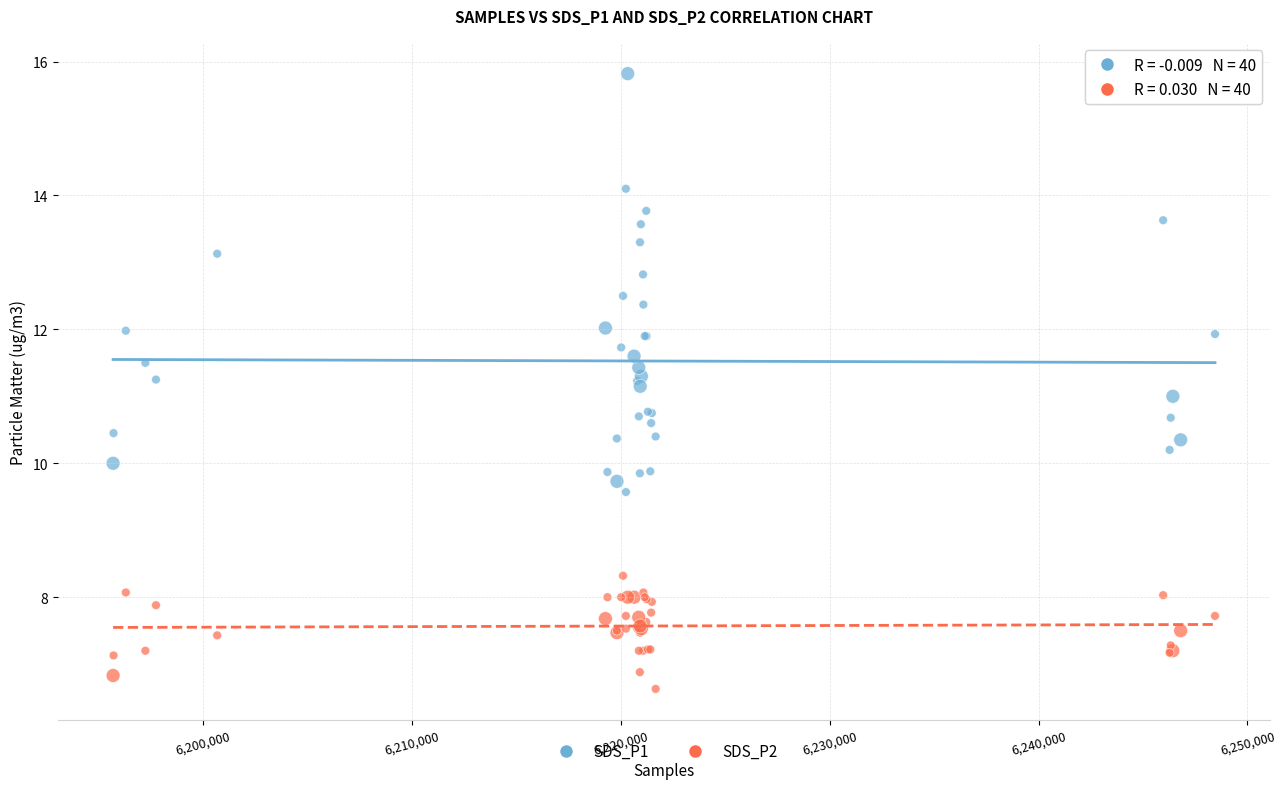

Which series contains the lowest Y value?

SDS_P2